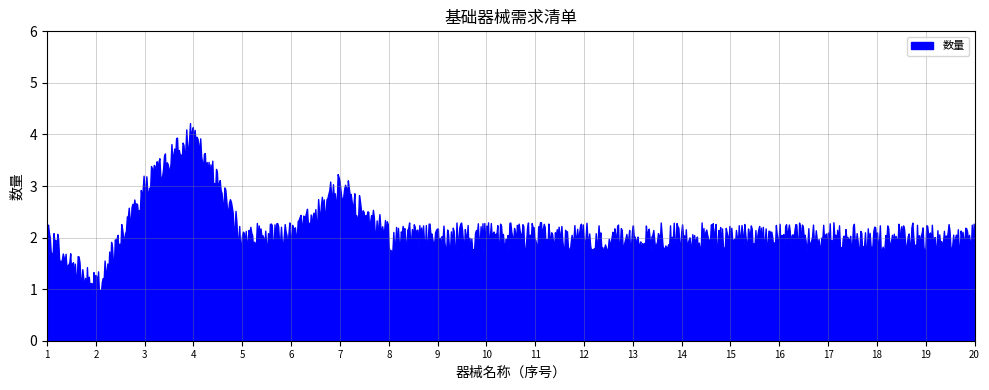

Reading left to right, what are all the values shown in this chart?

腹壁牵开器=2	子宫颈活体取样钳=1	宫颈钳=3	宫内节育器取出钳=4	分离结扎钳=2	子宫刮匙=2	子宫探针=3	双翼阴道手术扩张器=2	子宫颈扩张器8=2	子宫颈扩张器8.5=2	子宫颈扩张器9=2	子宫颈扩张器9.5=2	子宫颈扩张器10=2	子宫颈扩张器10.5=2	子宫颈扩张器11=2	子宫颈扩张器11.5=2	子宫颈扩张器12=2	流产吸引管6#=2	流产吸引管7#=2	流产吸引管8#=2